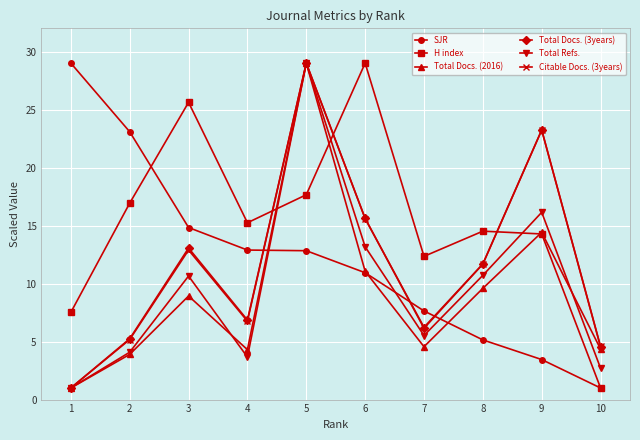

List the labels in order of Total Docs. (3years) value, smallest first.

1, 10, 2, 7, 4, 8, 3, 6, 9, 5